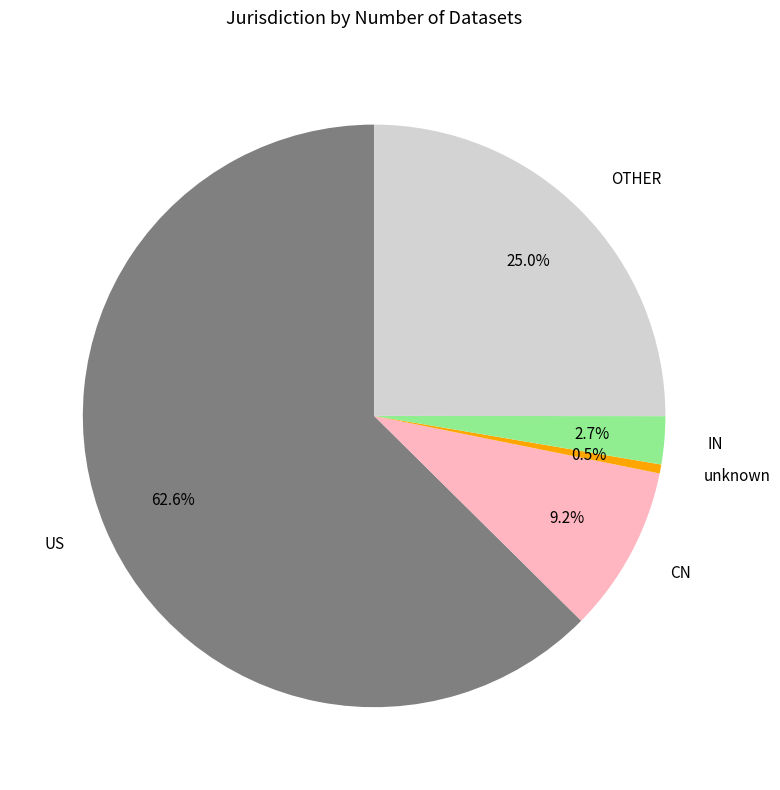

Count the number of slices in the pie.

5